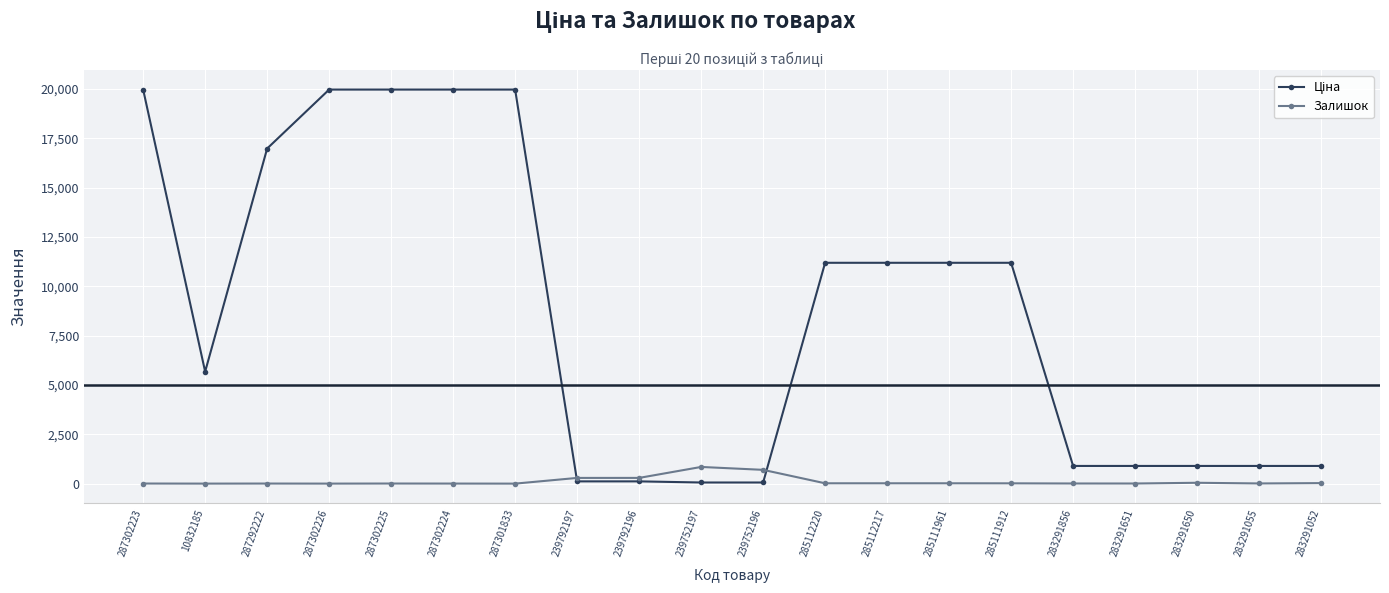

What value does the Залишок series have at 287292222?

4.0